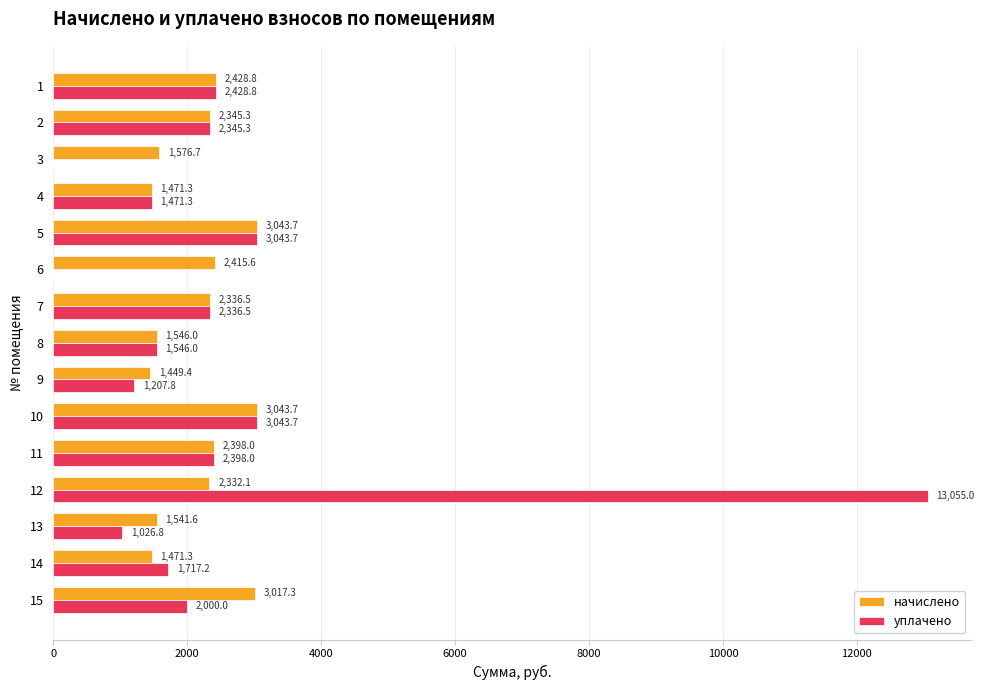

The начислено series shows 965.8 at 9. True or false?

False